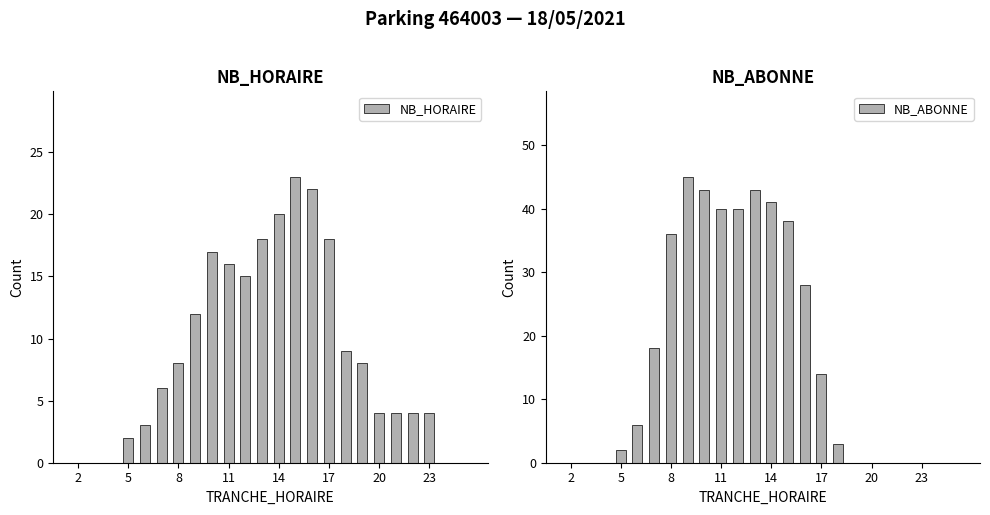

How many data points in NB_ABONNE are above 6?

11